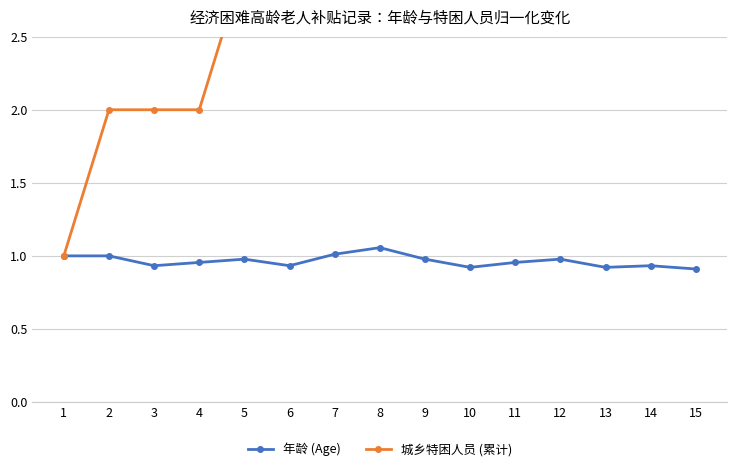

Rank the series by their average value, from lowest to highest.

年龄 (Age), 城乡特困人员 (累计)